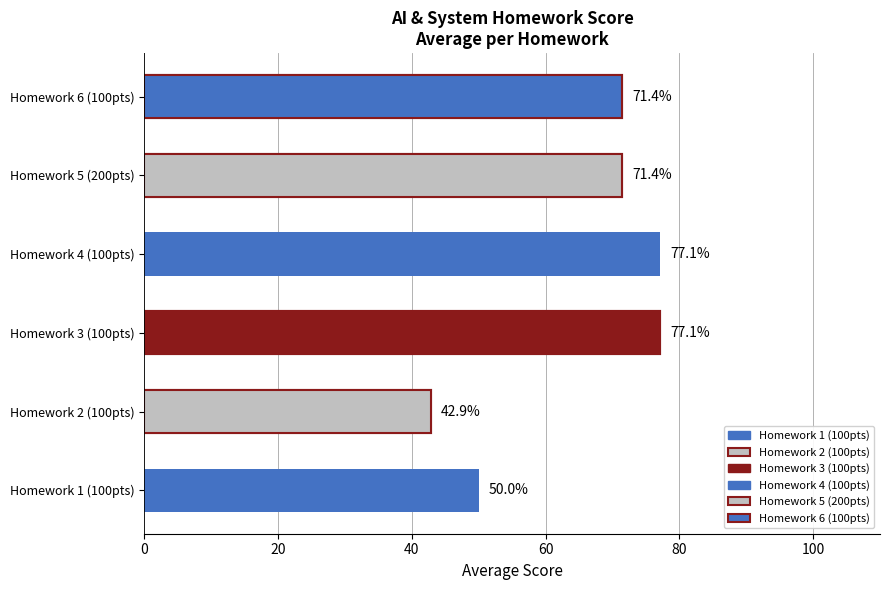

Which series has the largest range (max minus min)?

Homework 1 (100pts)